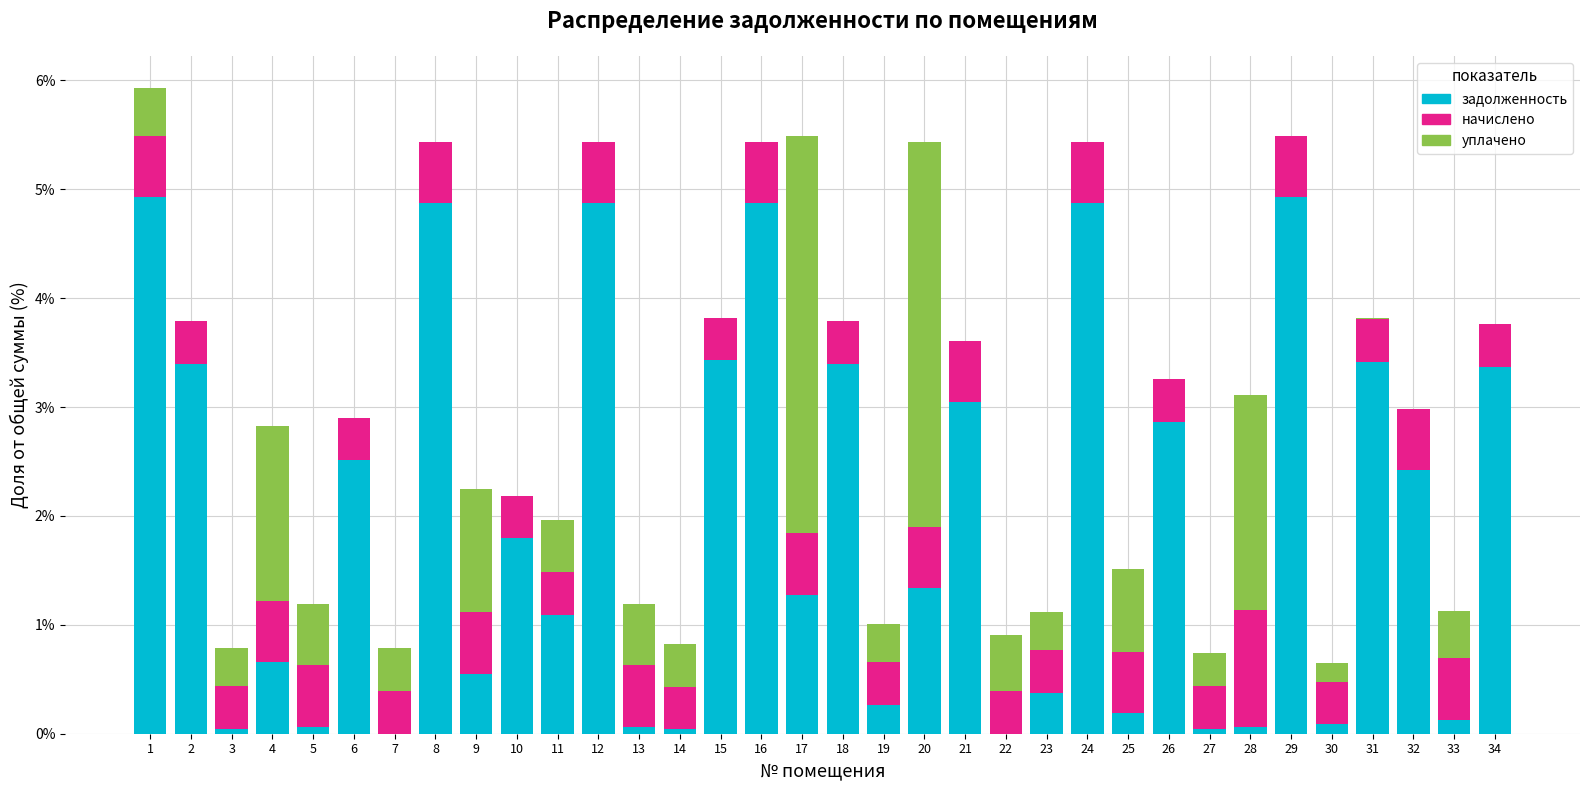

What is the total value across all series at 17?

5.5